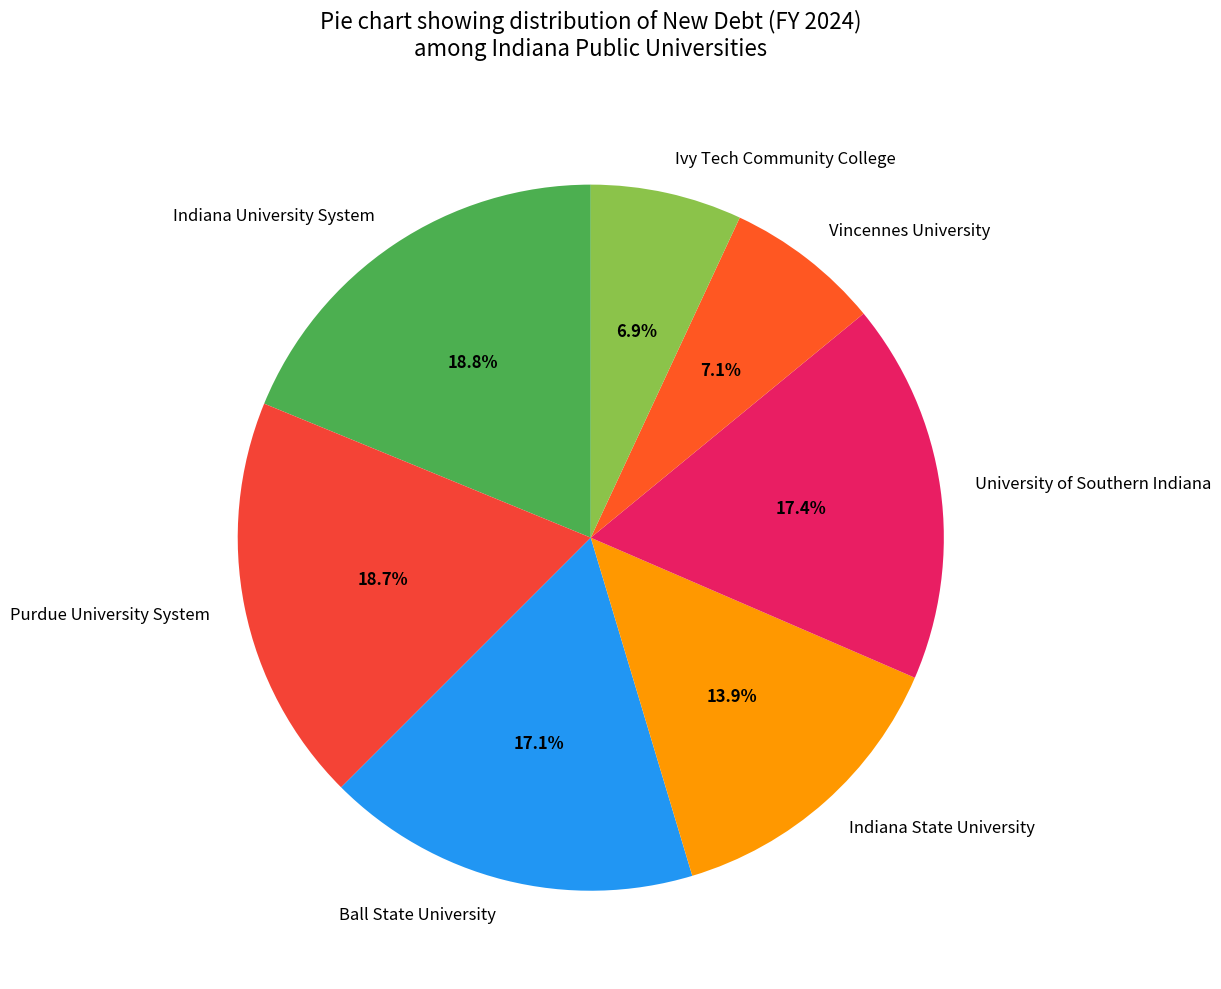

To the nearest percent, what portion does Indiana State University represent?

14%